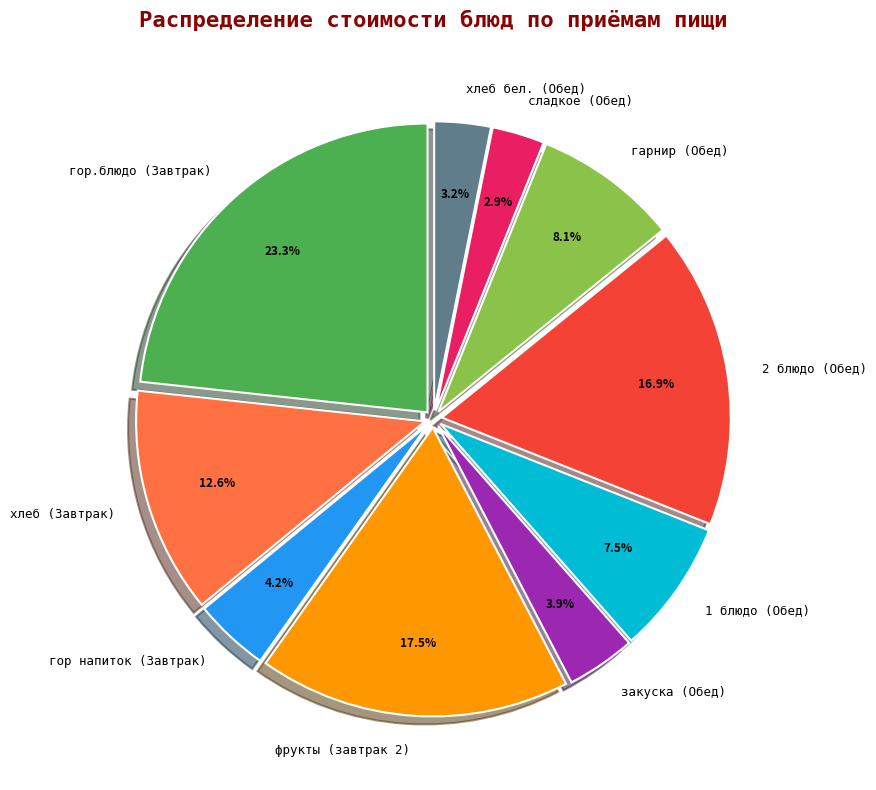

Is there any slice that represents more than half of the pie?

No